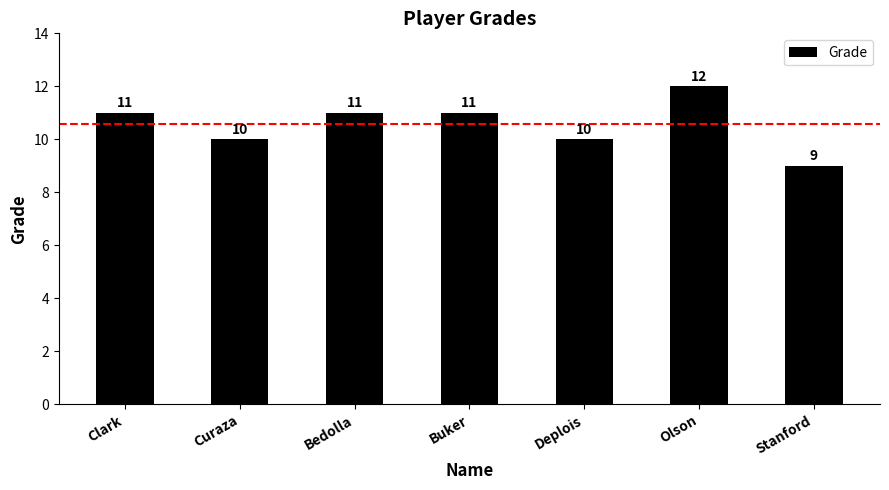

What is the average value?

11